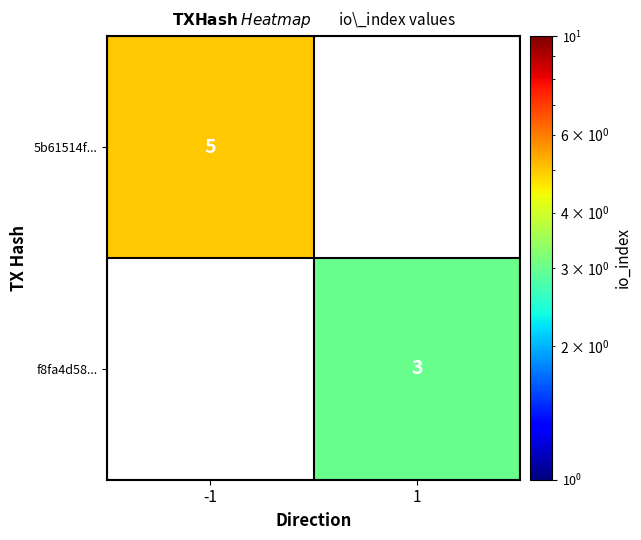

How many distinct data groups are displayed?

2